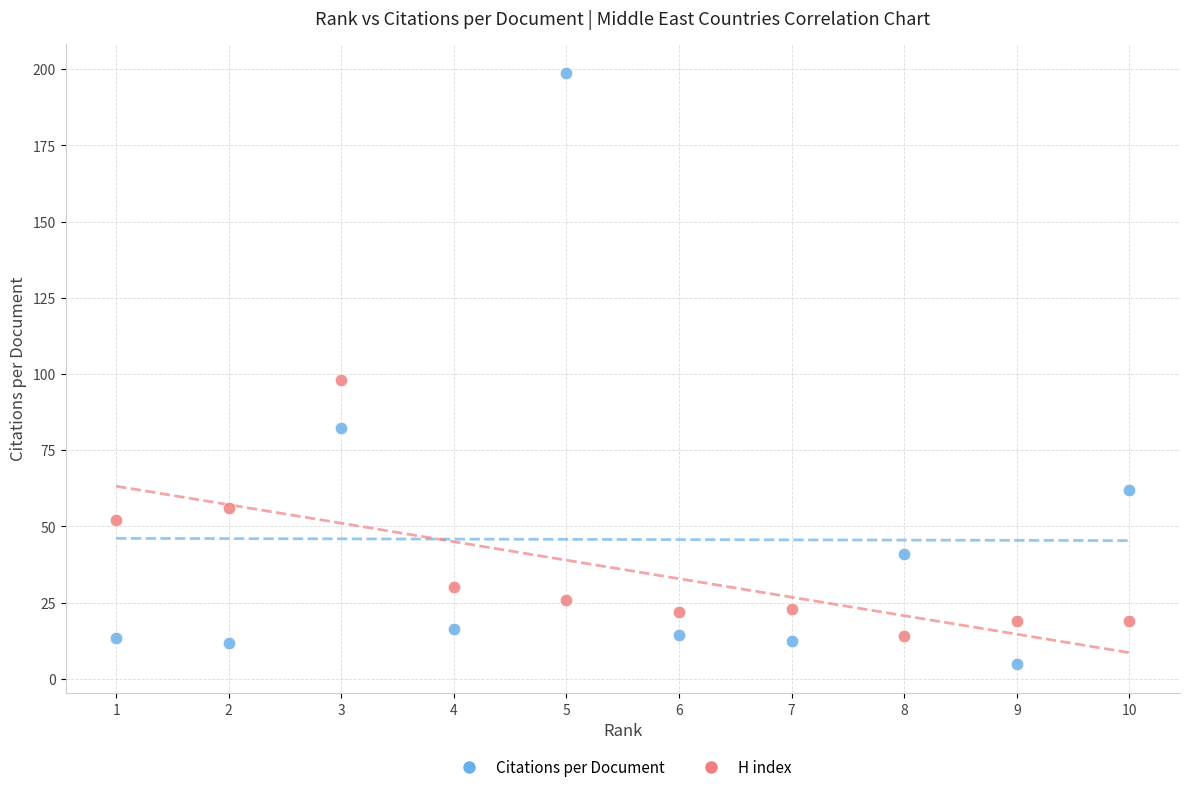

What are all the series names shown in the legend?

Citations per Document, H index